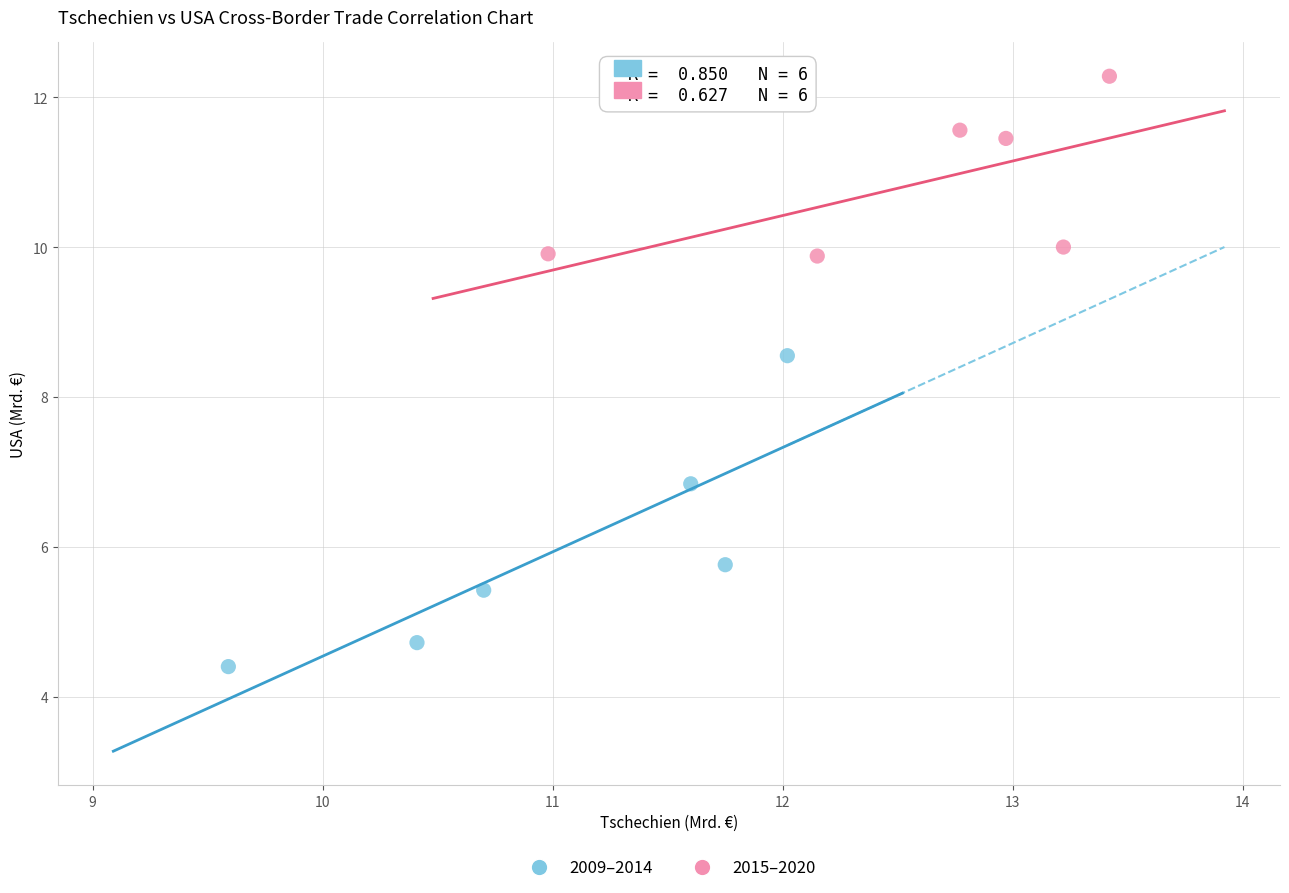

Which series contains the highest Y value?

2015–2020